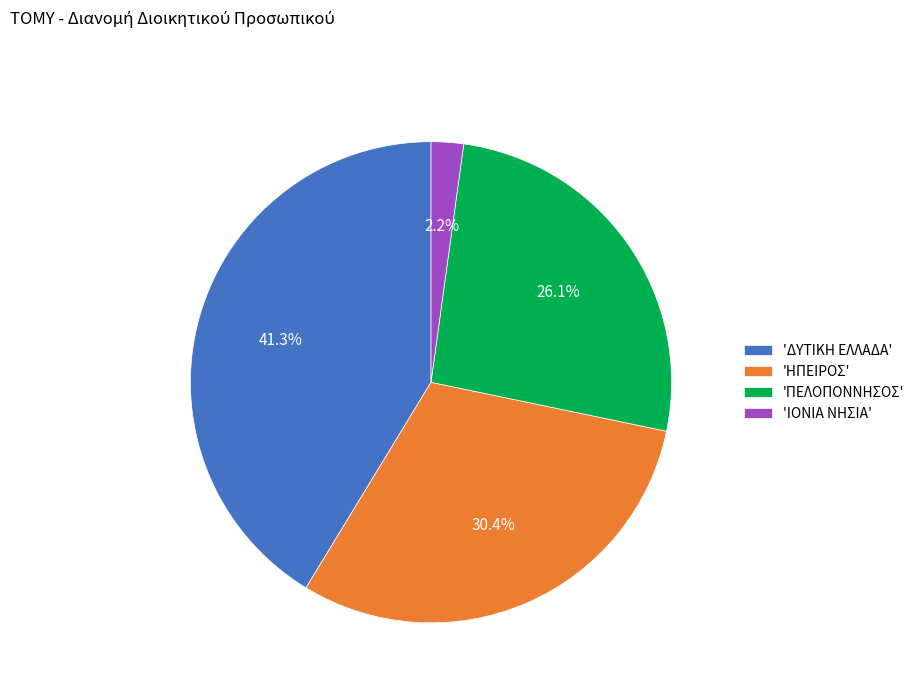

Is there any slice that represents more than half of the pie?

No